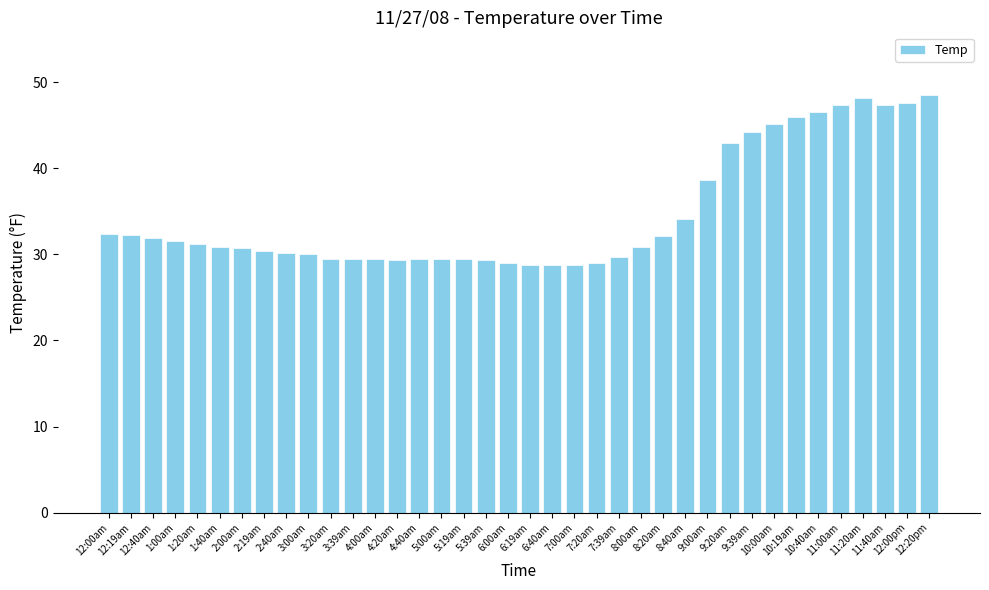

What is the minimum value shown in the chart?

28.8